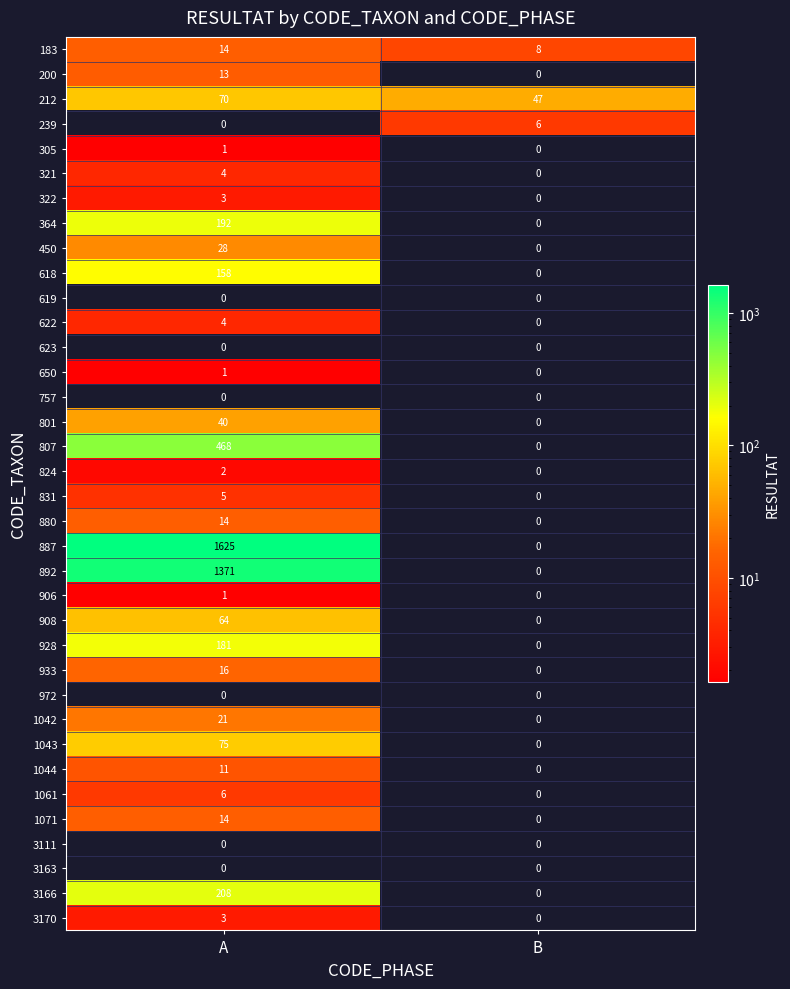

What is the spread (max minus min) of values at B?

47